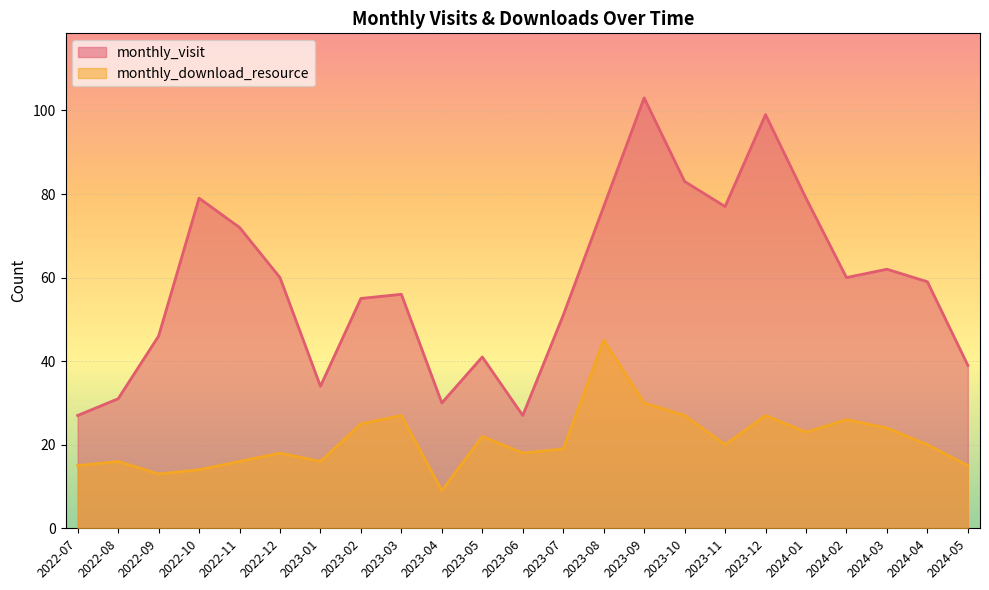

Is it true that monthly_visit equals 30 at 2023-04?

True